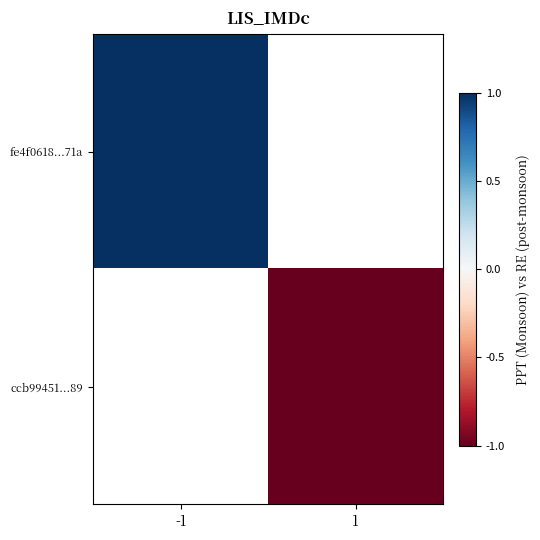

How many categories are shown in the chart?

2